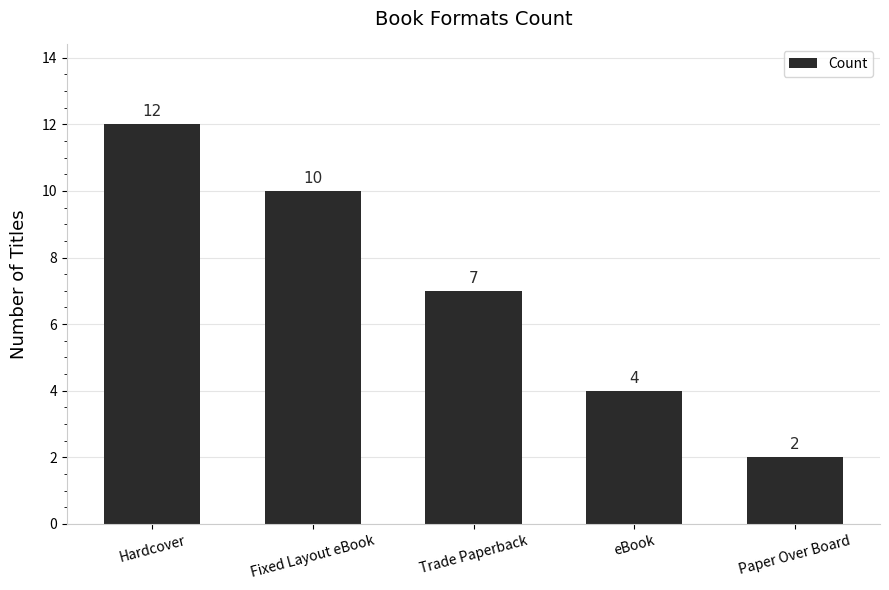

Rank the categories by value from lowest to highest.

Paper Over Board, eBook, Trade Paperback, Fixed Layout eBook, Hardcover